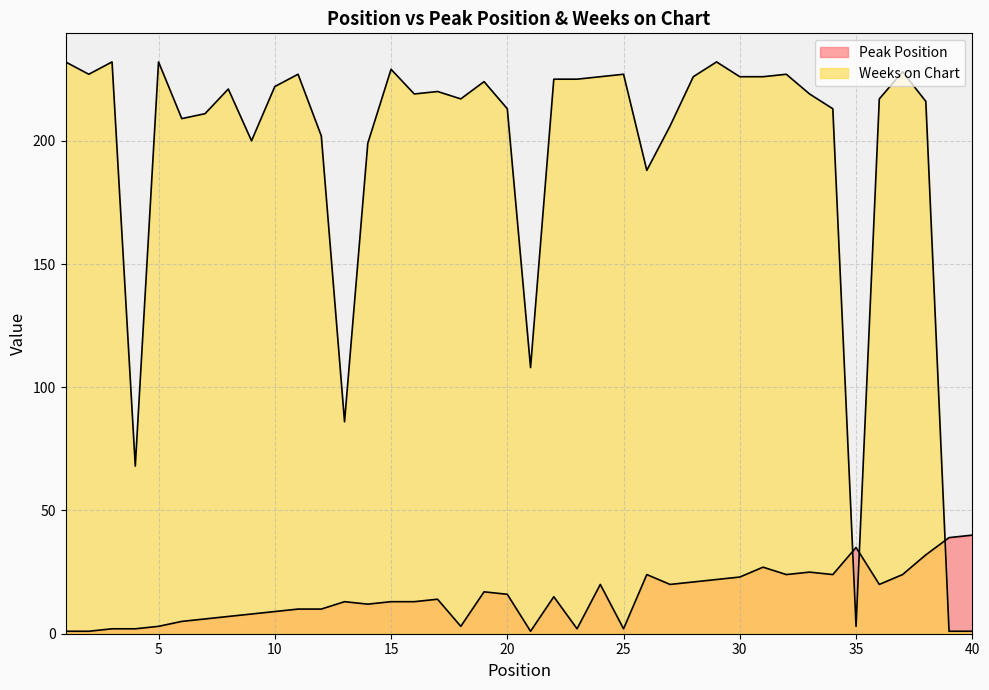

True or false: Peak Position and Weeks on Chart cross at least once.

True